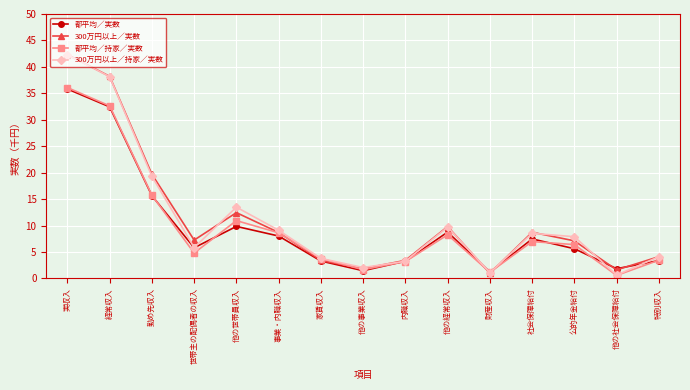

At which label does 300万円以上／持家／実数 reach its peak?

実収入